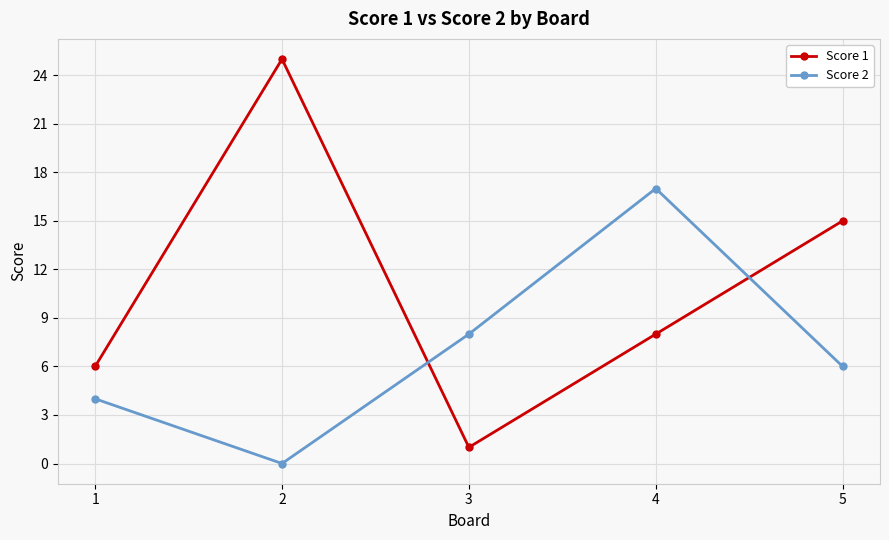

Rank the categories by Score 1 value from highest to lowest.

2, 5, 4, 1, 3